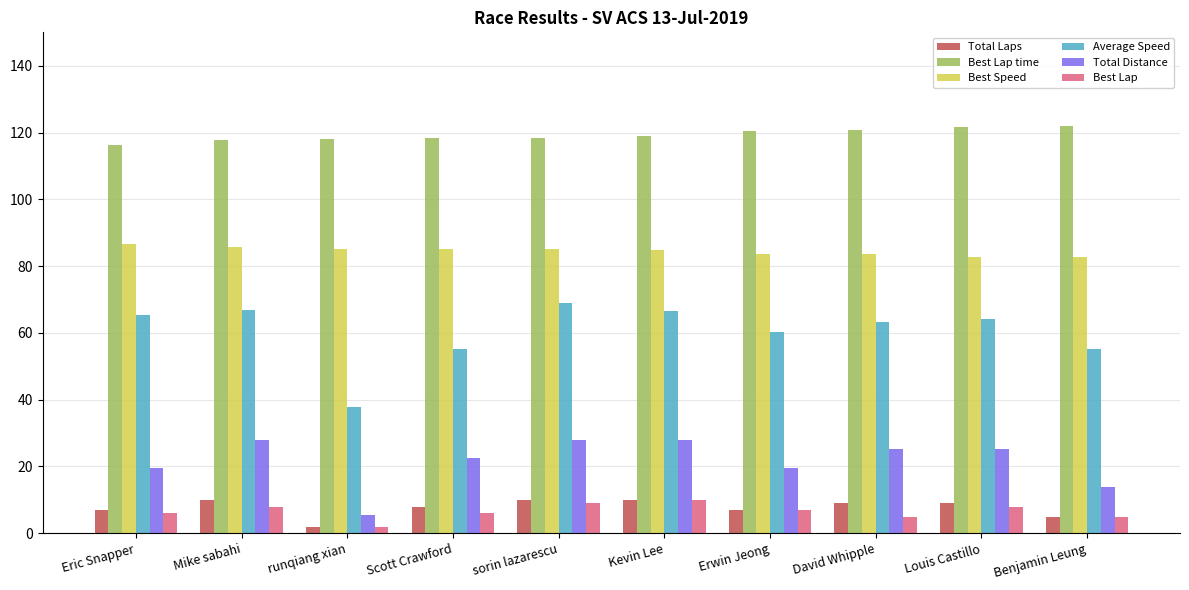

What is the maximum value shown in the chart?

121.8